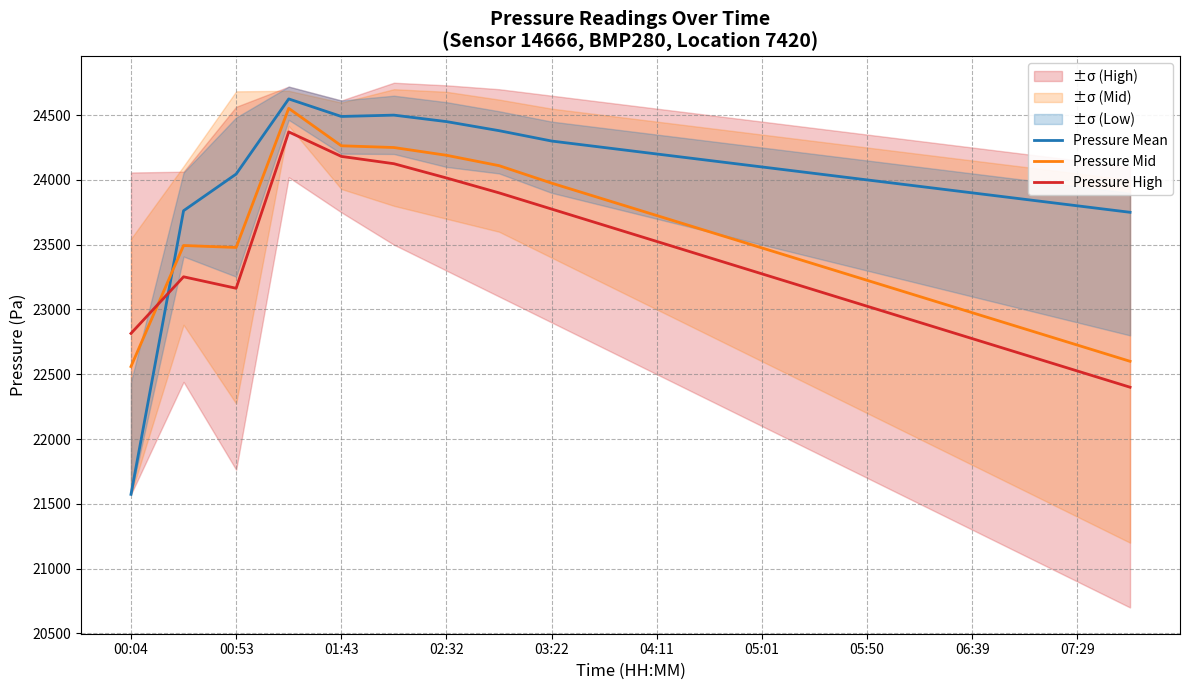

Reading left to right, transcribe all the data shown in this chart.

Pressure Mean: 21573.2	23762.2	24045.1	24625.1	24489.7	24500.0	24450.0	24380.0	24300.0	24250.0	24200.0	24150.0	24100.0	24050.0	24000.0	23950.0	23900.0	23850.0	23800.0	23750.0
Pressure Mid: 22559.6	23493.6	23478.7	24552.3	24263.3	24250.0	24190.0	24110.0	23975.0	23850.0	23725.0	23600.0	23475.0	23350.0	23225.0	23100.0	22975.0	22850.0	22725.0	22600.0
Pressure High: 22815.2	23252.3	23163.7	24370.5	24181.5	24125.0	24015.0	23900.0	23775.0	23650.0	23525.0	23400.0	23275.0	23150.0	23025.0	22900.0	22775.0	22650.0	22525.0	22400.0